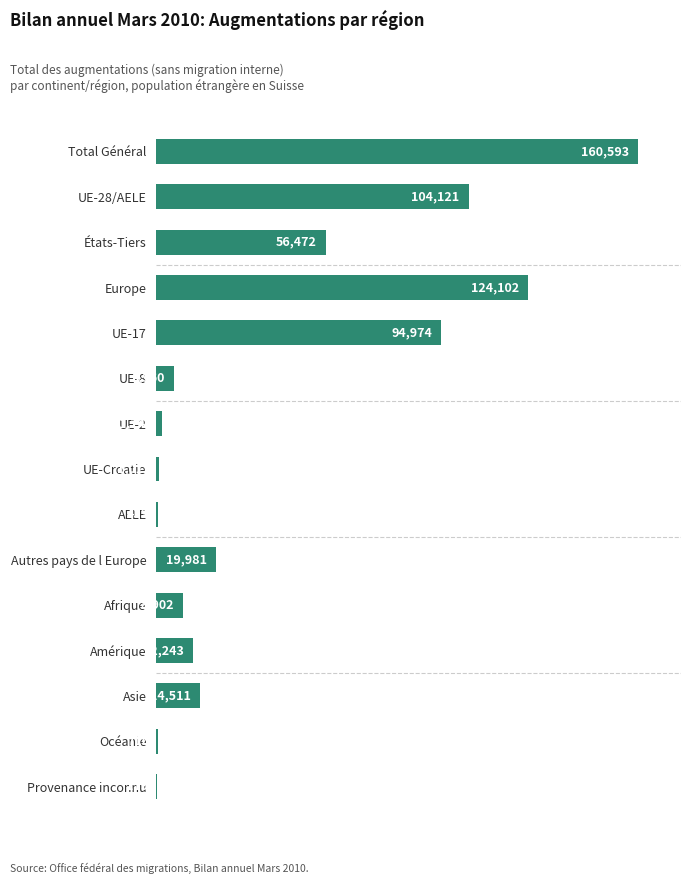

What is the sum of the values at Autres pays de l Europe and Provenance inconnu?

20100